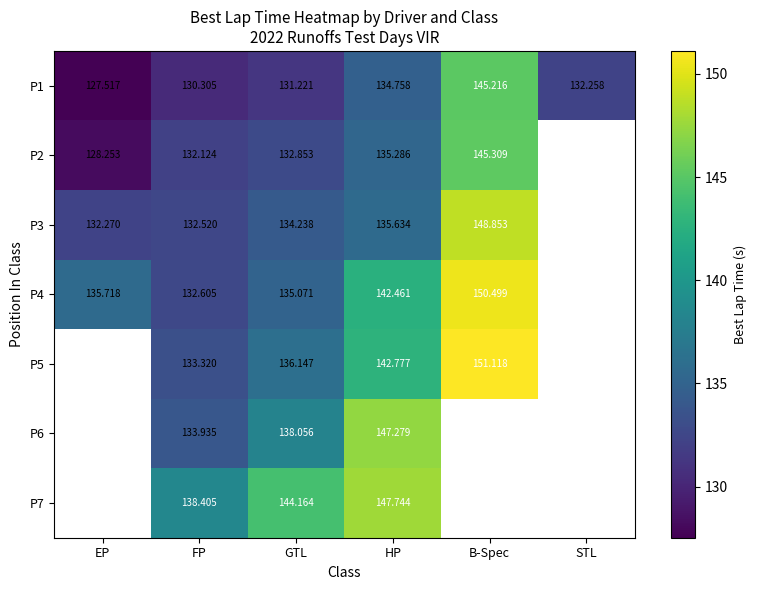

Is the value of P2 at FP greater than the value of P5 at GTL?

No